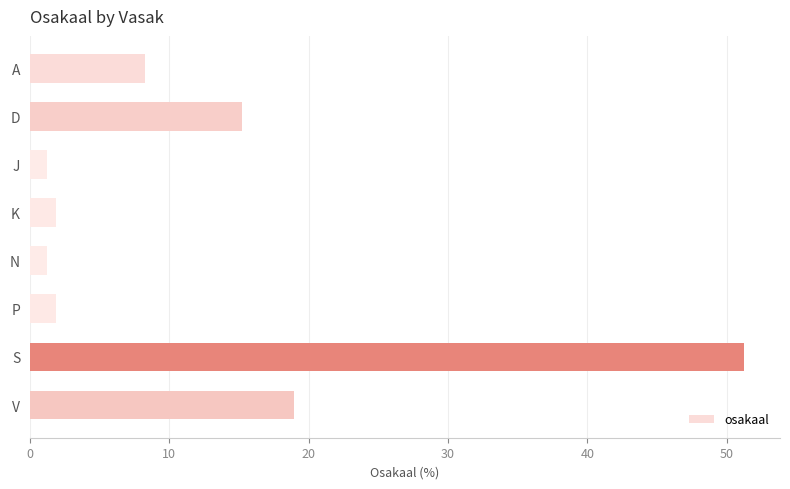

Reading top to bottom, what are all the values shown in this chart?

A=8.2	D=15.2	J=1.3	K=1.9	N=1.3	P=1.9	S=51.3	V=19.0